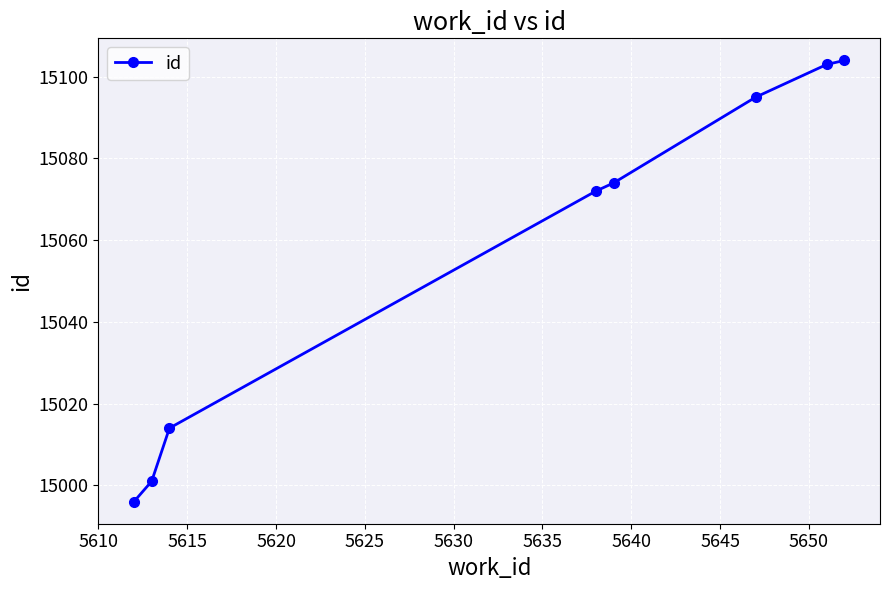

Reading left to right, extract all data points from this chart.

14996	15001	15014	15072	15074	15095	15103	15104